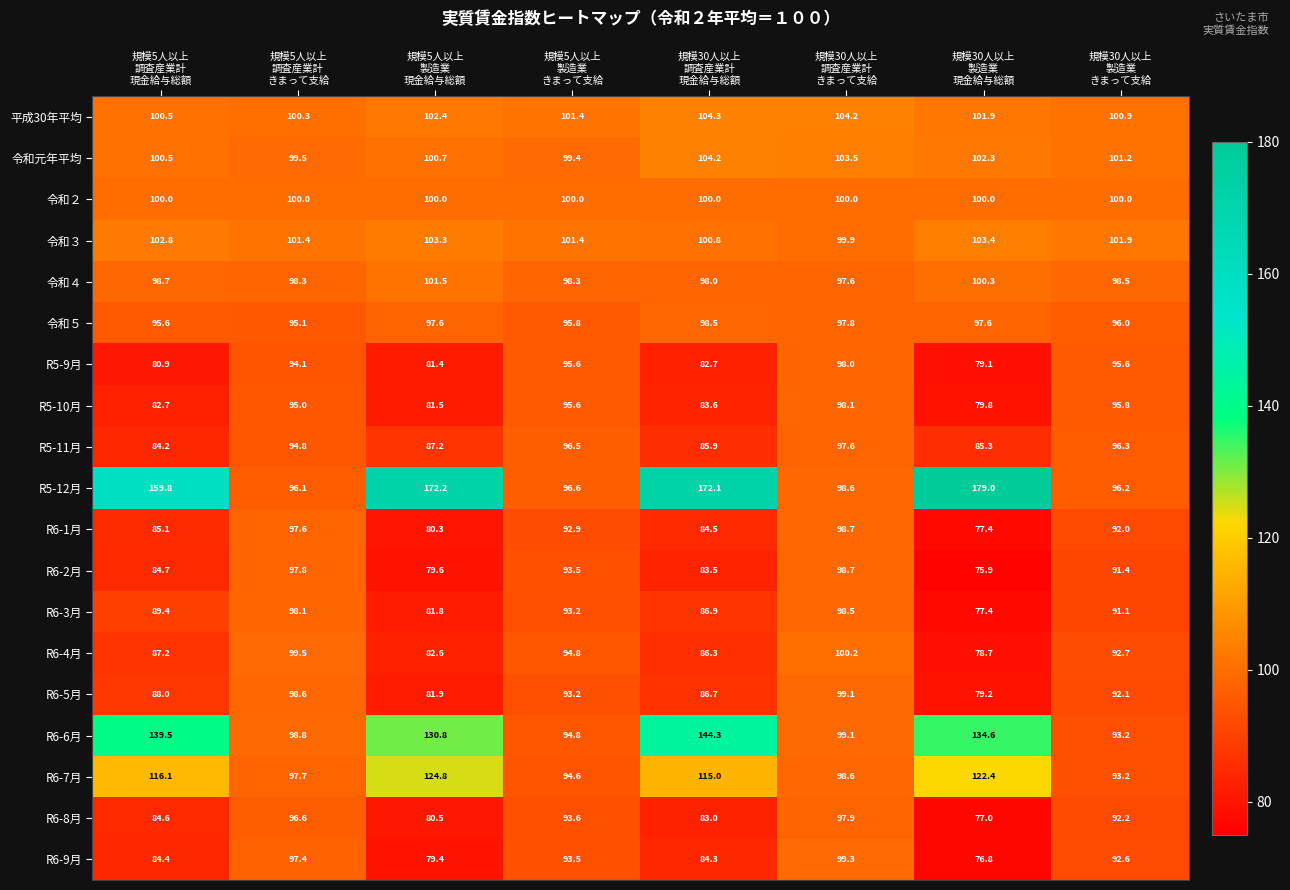

At how many categories does at least one series exceed 111?

4